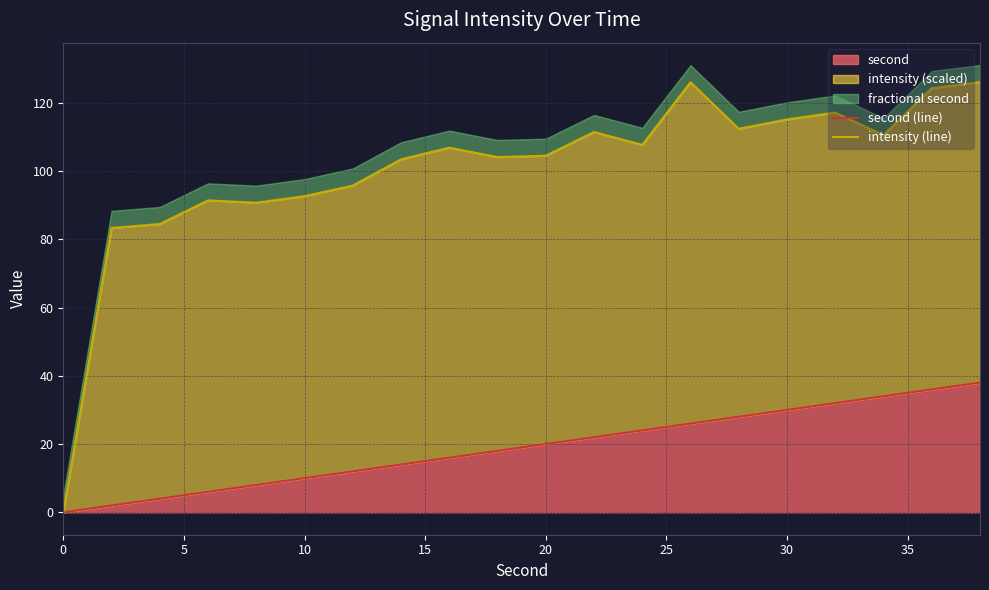

True or false: intensity (line) and second (line) intersect in this chart.

False